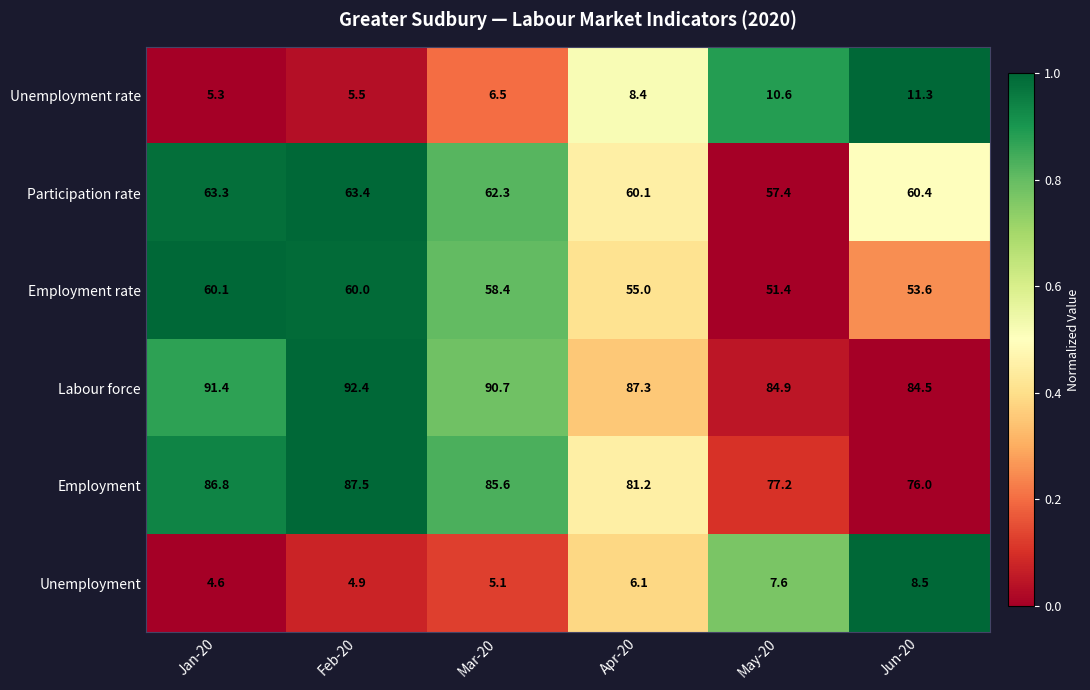

How many data points does each series have?

6